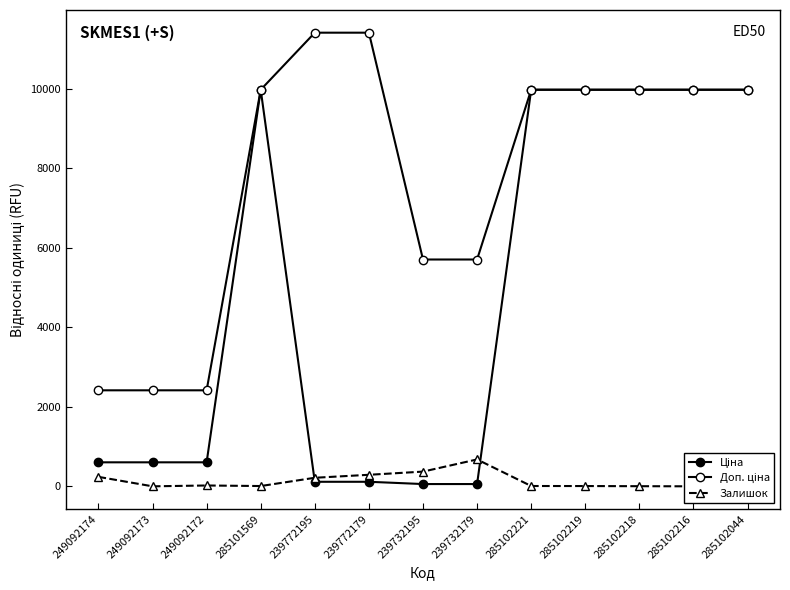

What is the sum of all Доп. ціна values?

101324.5